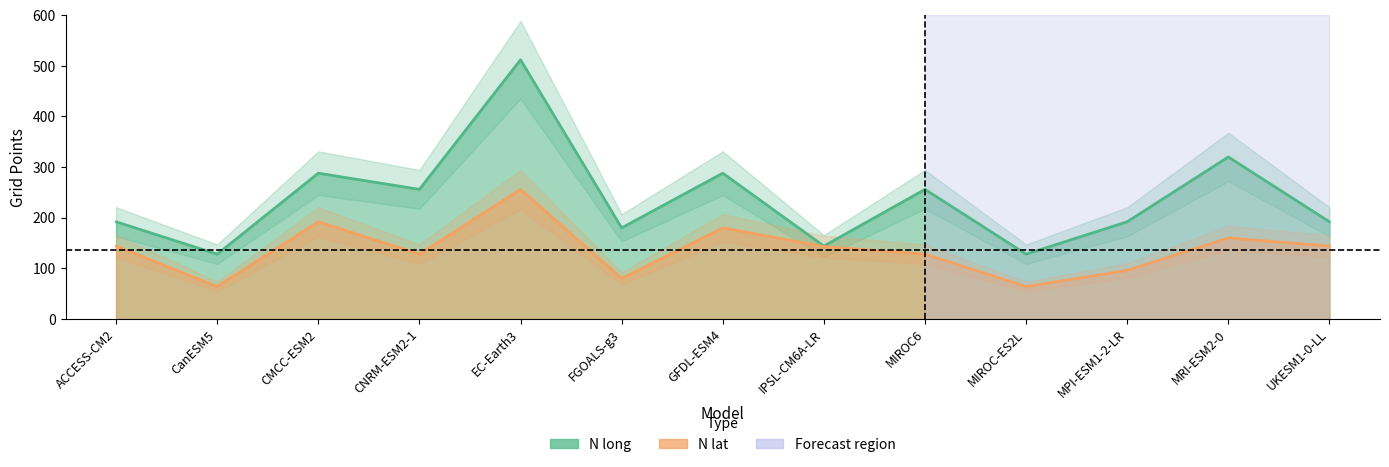

Rank the series by their maximum value, from highest to lowest.

N long, N lat